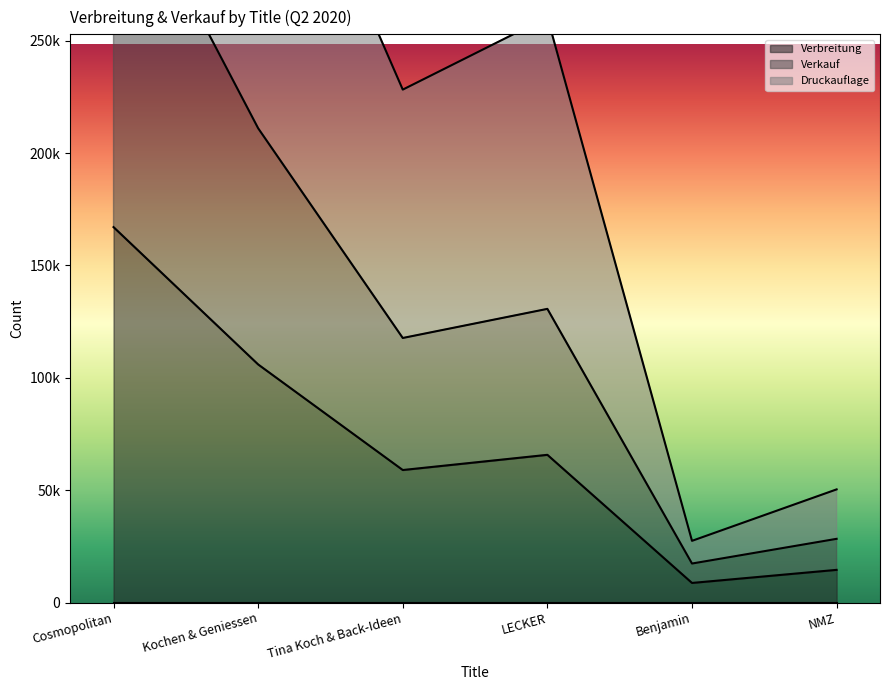

What is the difference between the maximum and second lowest values in the Verkauf series?

305538